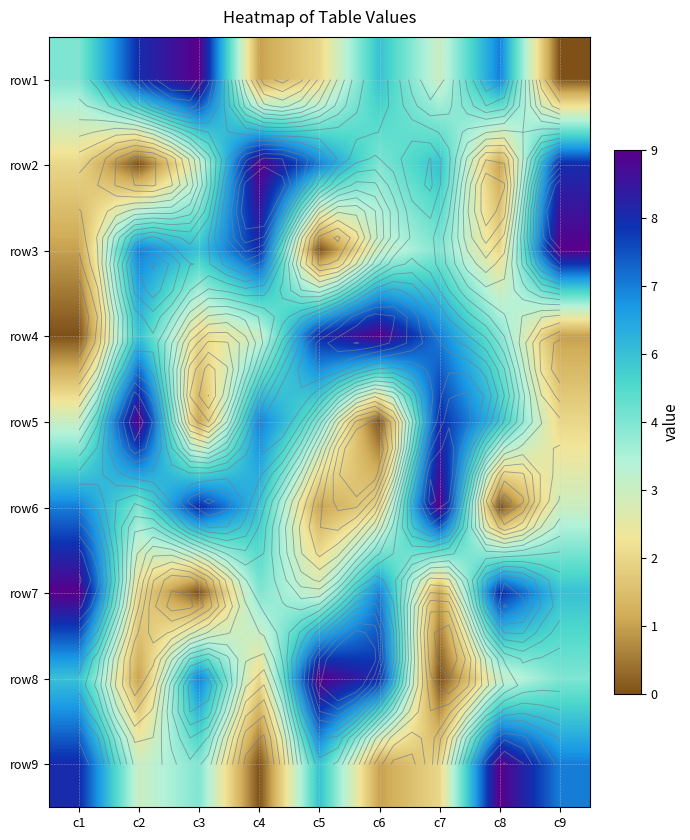

What is the spread (max minus min) of values at c4?

8